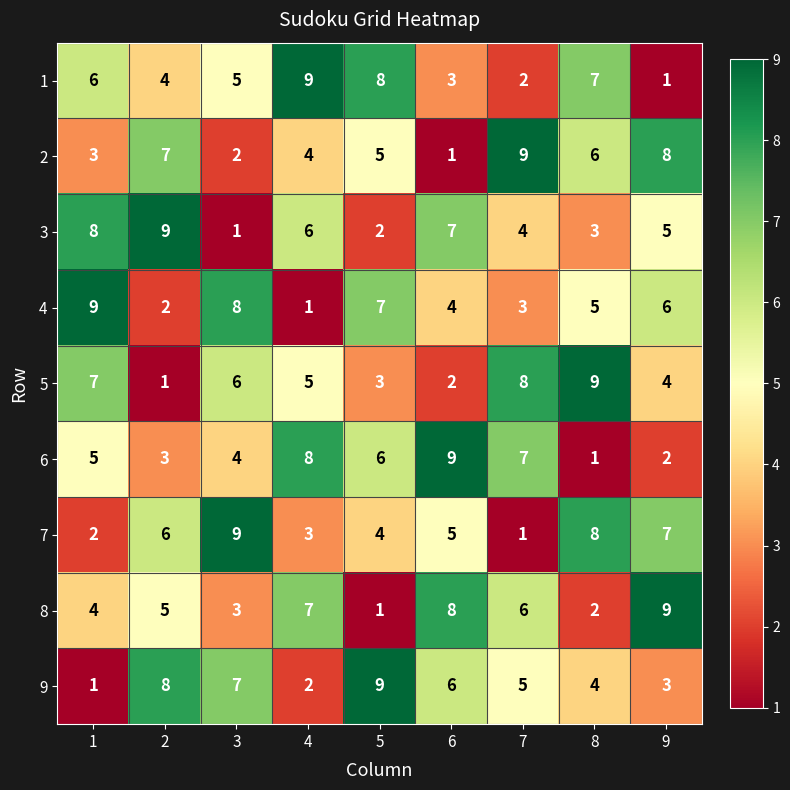

Which series changed the most between 4 and 5?

9